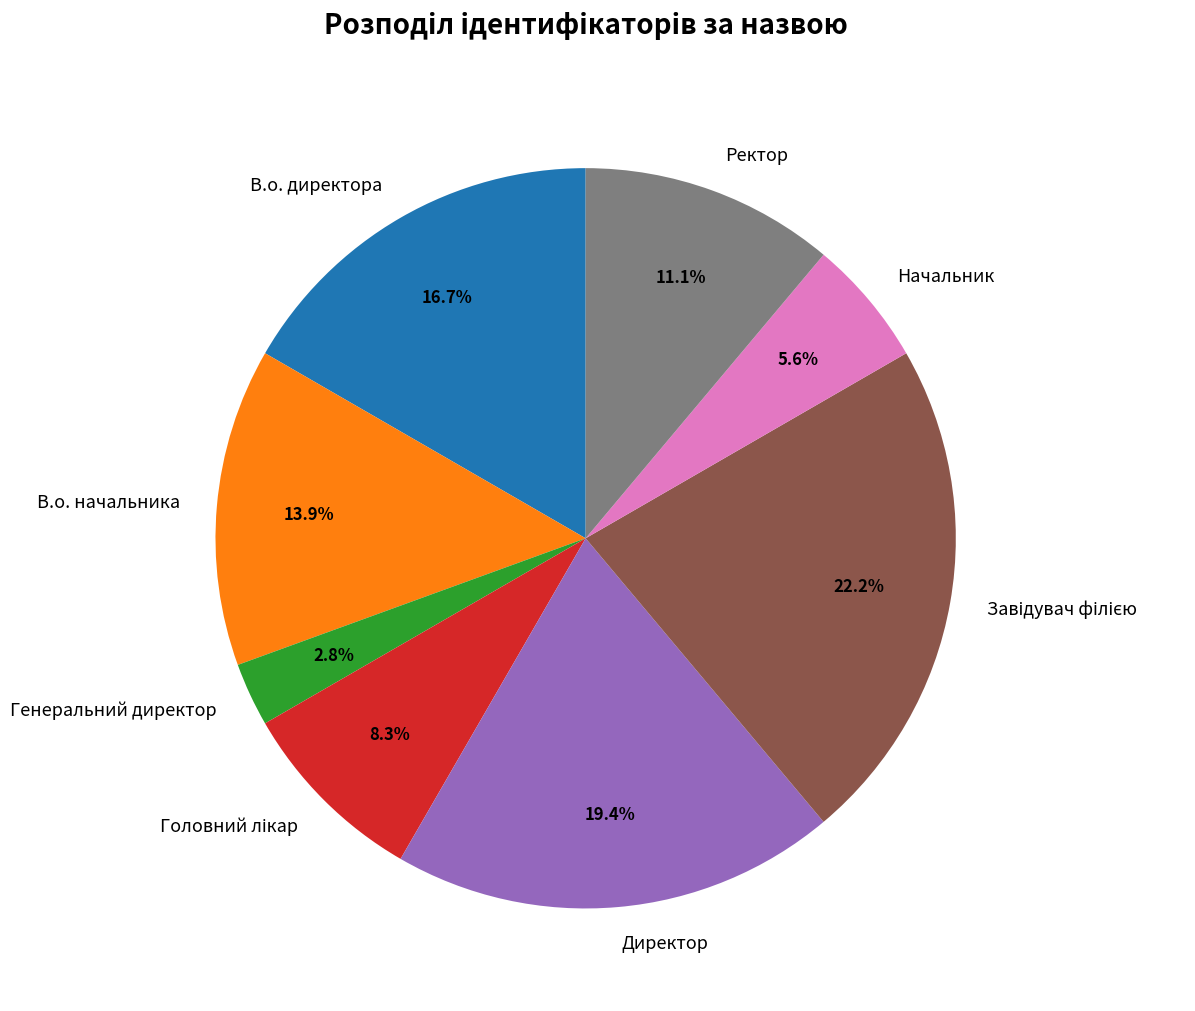

What percentage is the В.о. начальника slice, to the nearest percent?

14%